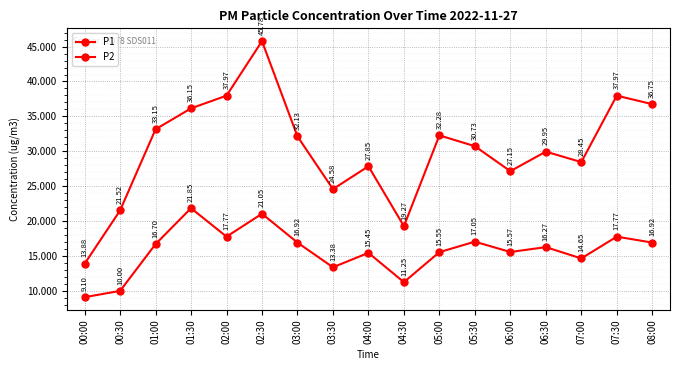

In P2, how many points are higher than both neighbors (excluding endpoints)?

6